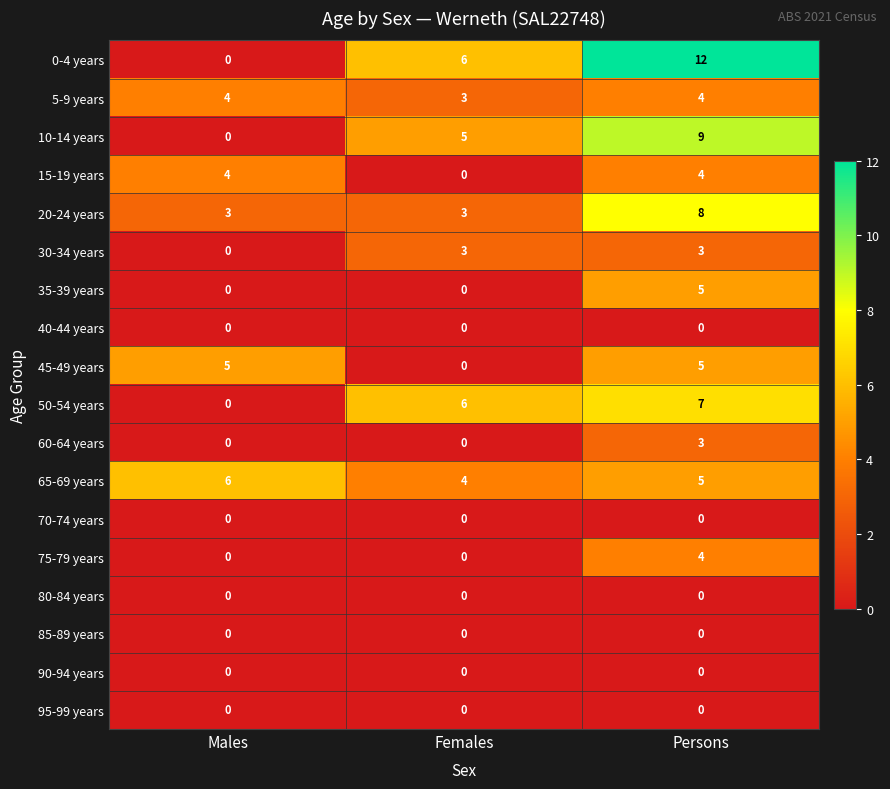

At which category is the sum across all series the highest?

Persons